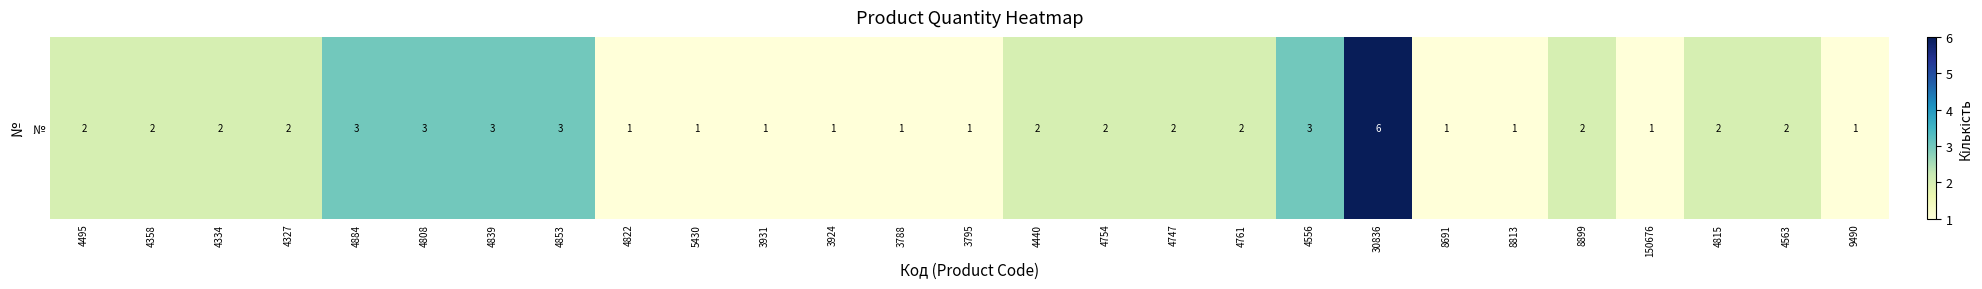

What is the sum of the values at 4747 and 3795?

3